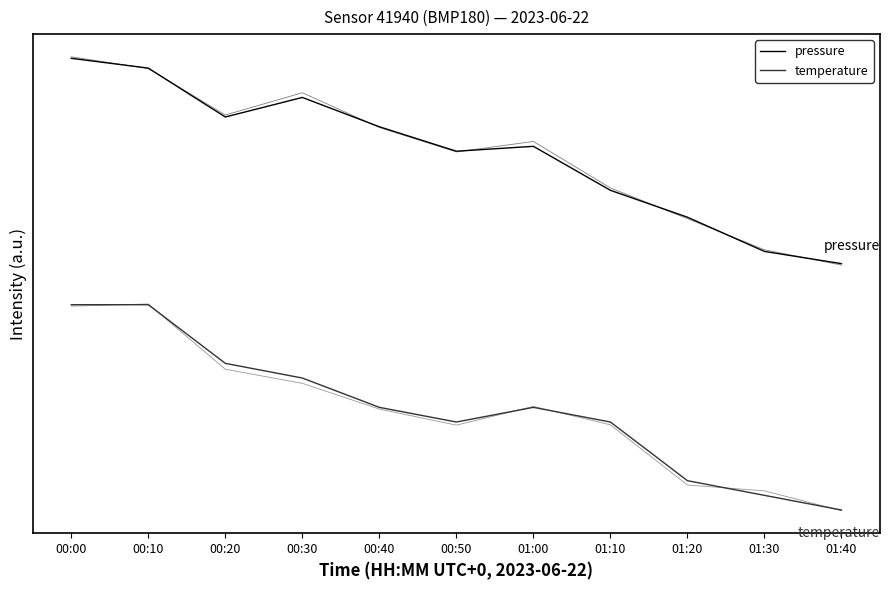

What is the total value across all series at 01:10?

2.0